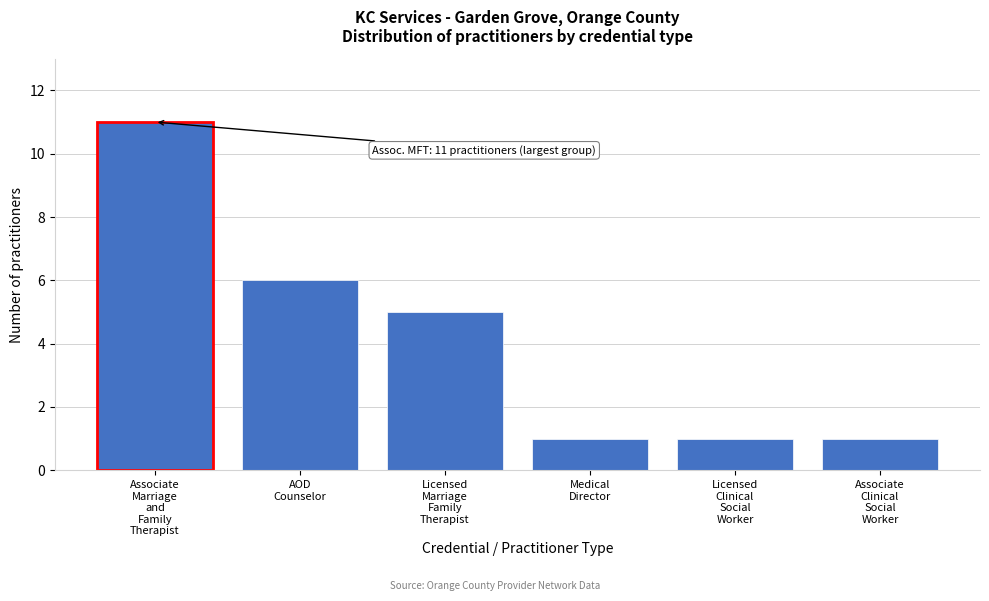

Reading left to right, what are all the values shown in this chart?

11	6	5	1	1	1